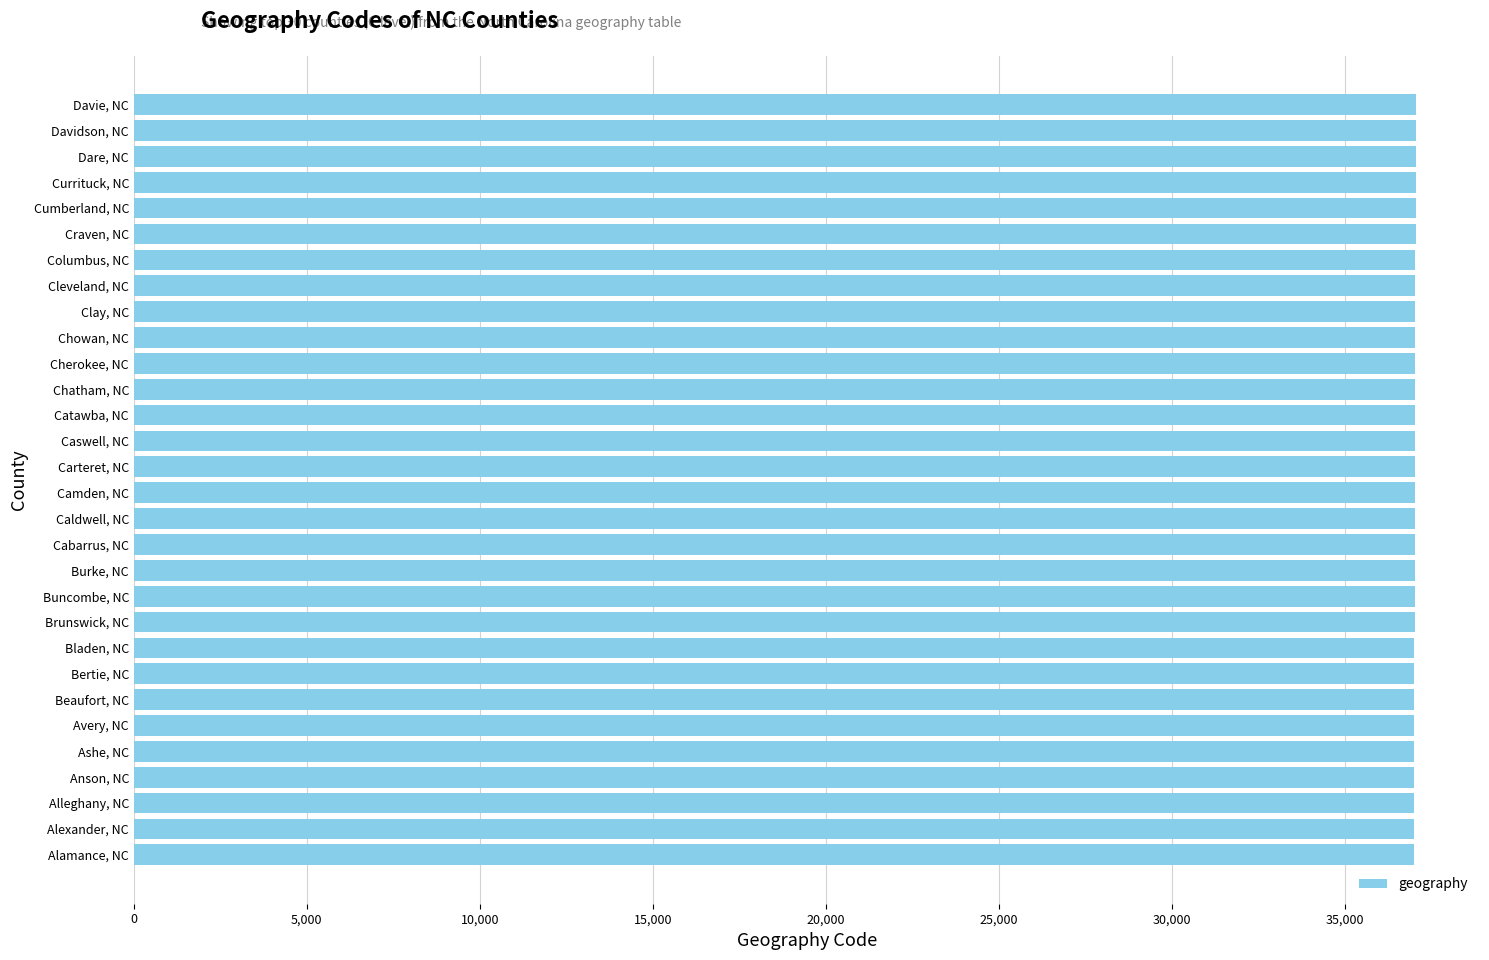

The chart shows a value of 37045 at Cleveland, NC. True or false?

True